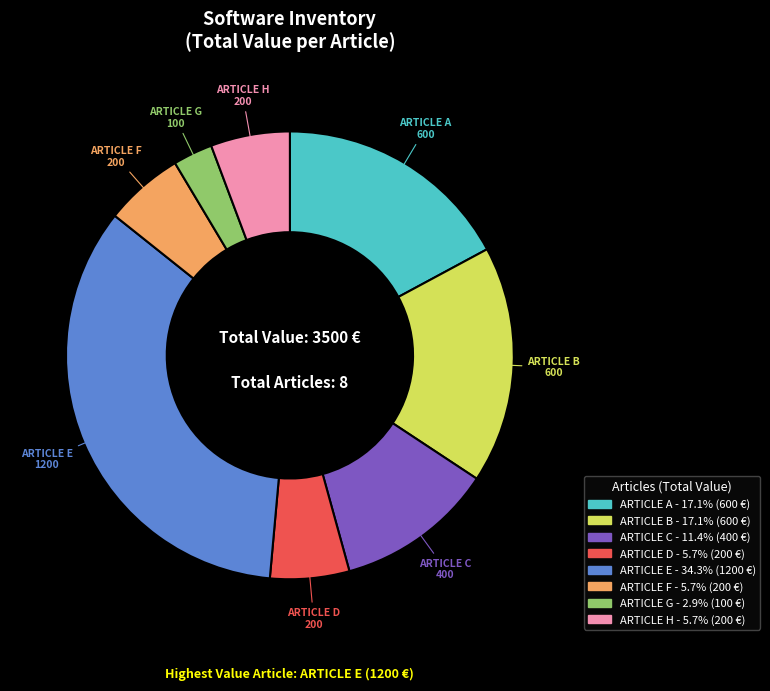

Does ARTICLE E represent more than half of the total?

No